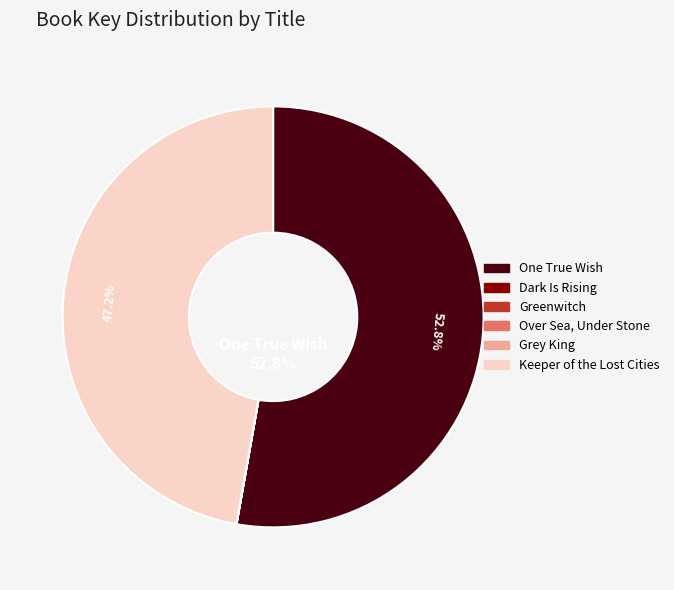

Which slice is the largest?

One True Wish